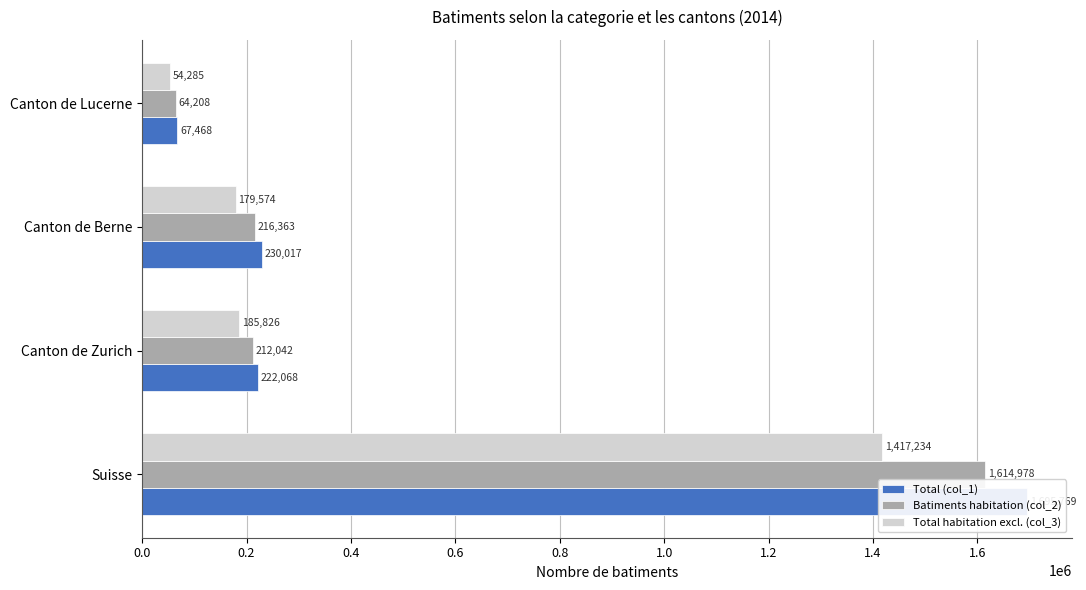

What is the sum of all Total habitation excl. (col_3) values?

1836919